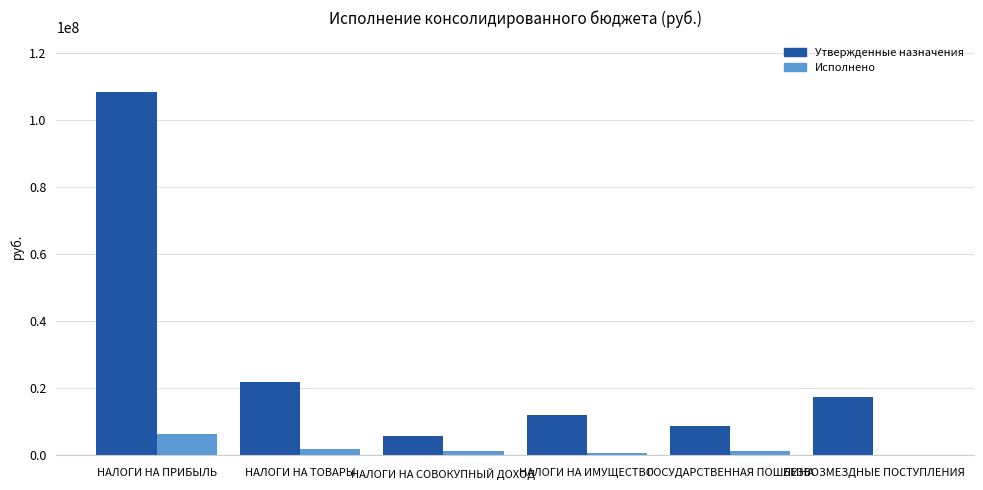

How many groups of bars are there?

6